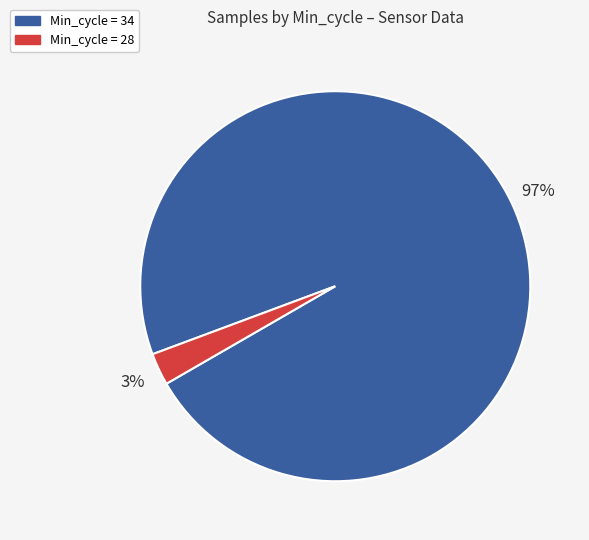

Is there a majority slice in this chart?

Yes